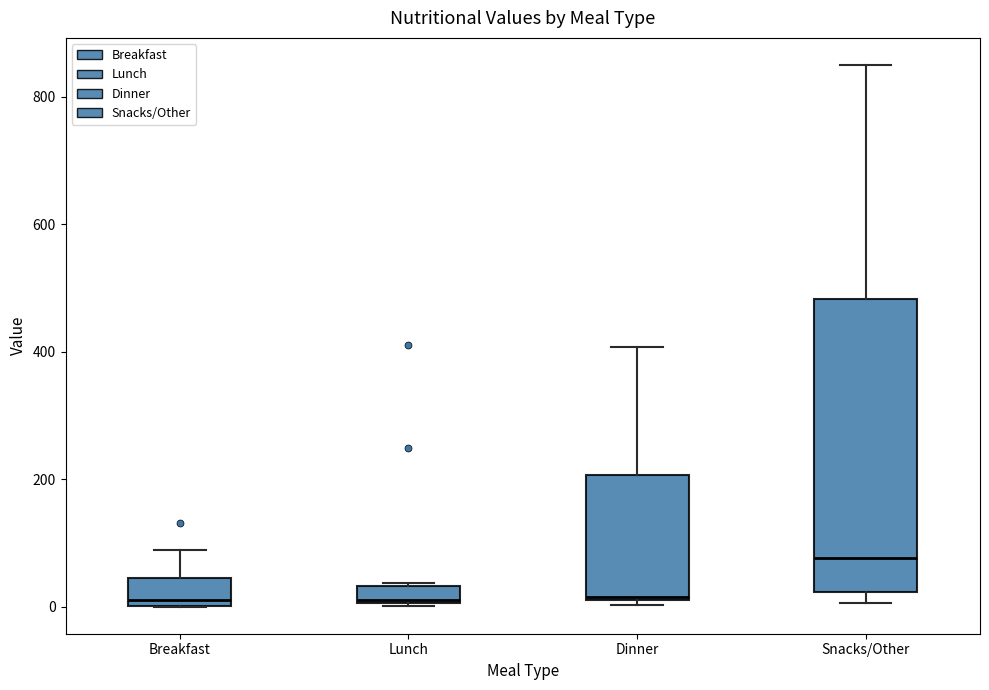

Which box's median line is the highest?

Snacks/Other